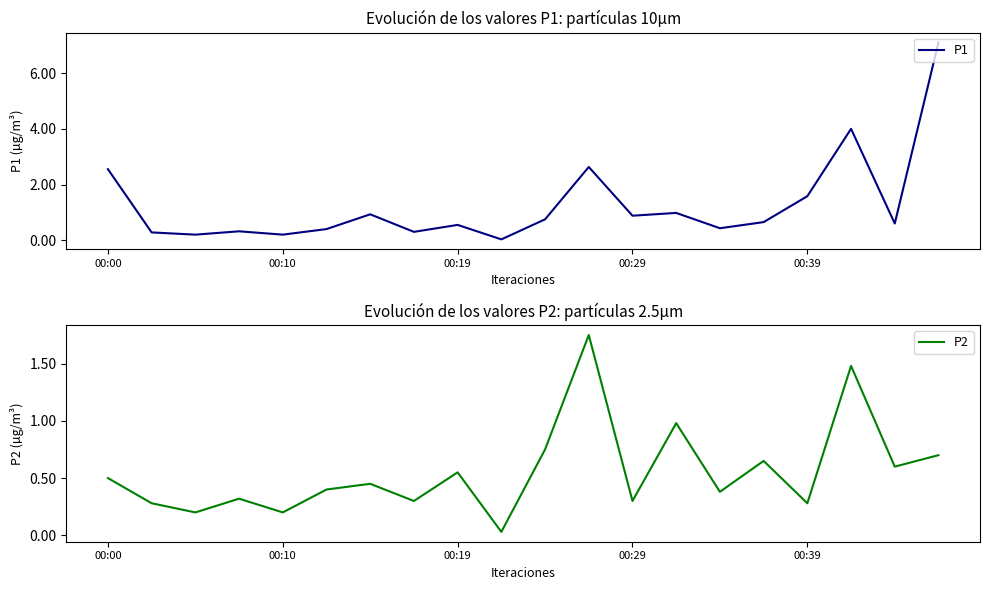

What is the value of the P2 point at the 8th from the left?

0.3